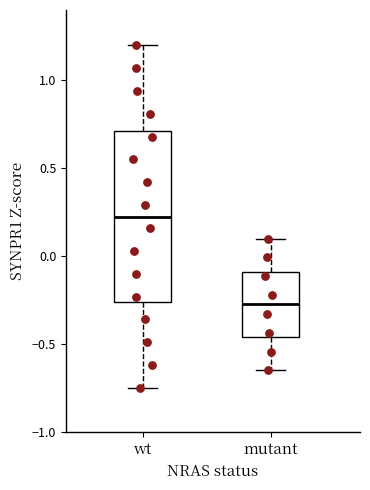

Reading left to right, transcribe this box plot: for each box, give where its median line is, the range the box spans, and where its two whiskers end, as read against the y-axis. The values are not printed on the chart, so give them approximately, as read against the axis.

wt: median 0.25, box -0.25 to 0.70, whiskers -0.75 to 1.20
mutant: median -0.25, box -0.45 to -0.10, whiskers -0.65 to 0.10